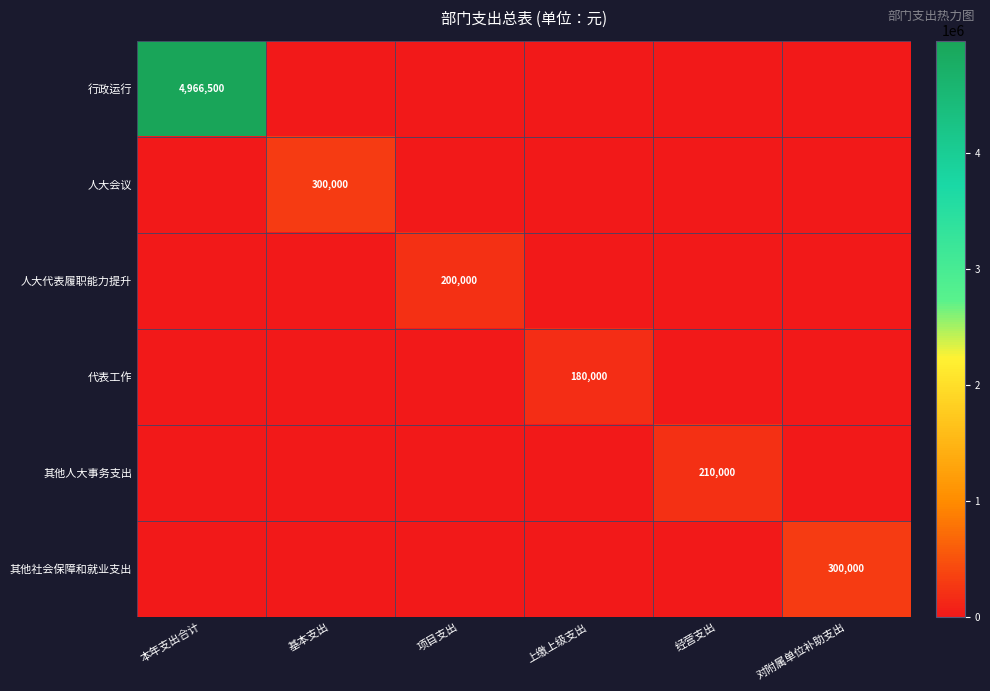

How many categories are shown in the chart?

6